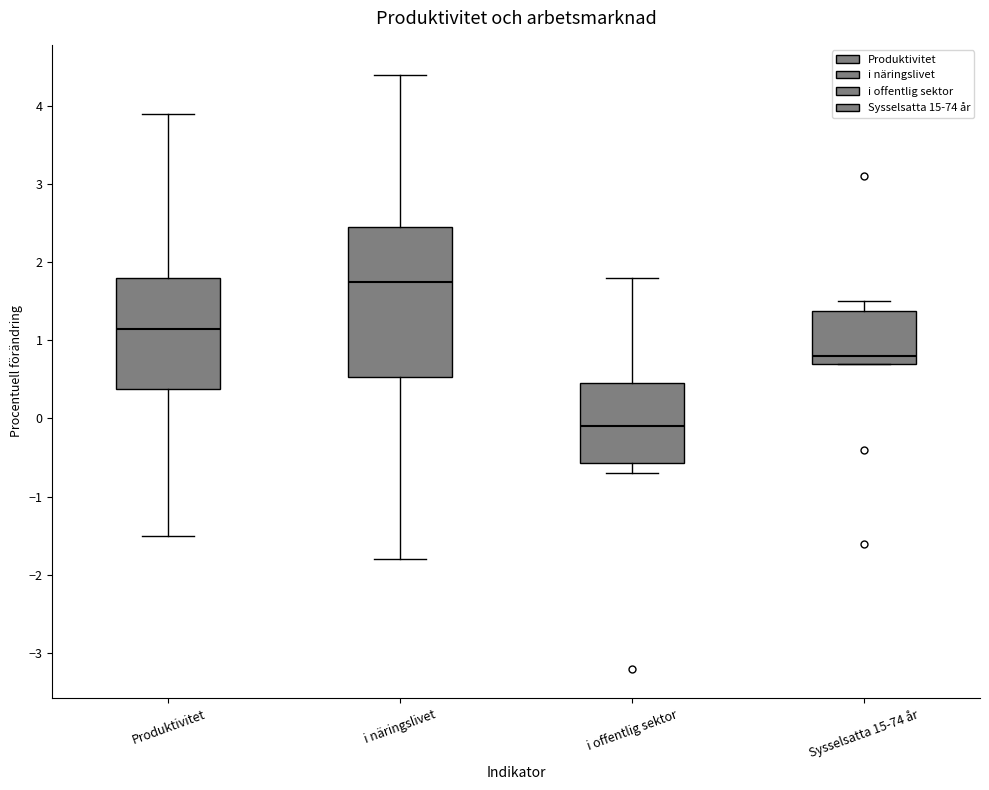

Reading left to right, transcribe this box plot: for each box, give where its median line is, the range the box spans, and where its two whiskers end, as read against the y-axis. The values are not printed on the chart, so give them approximately, as read against the axis.

Produktivitet: median 1.2, box 0.4 to 1.8, whiskers -1.5 to 3.9
i näringslivet: median 1.8, box 0.5 to 2.5, whiskers -1.8 to 4.4
i offentlig sektor: median -0.1, box -0.6 to 0.5, whiskers -0.7 to 1.8
Sysselsatta 15-74 år: median 0.8, box 0.7 to 1.4, whiskers 0.7 to 1.5